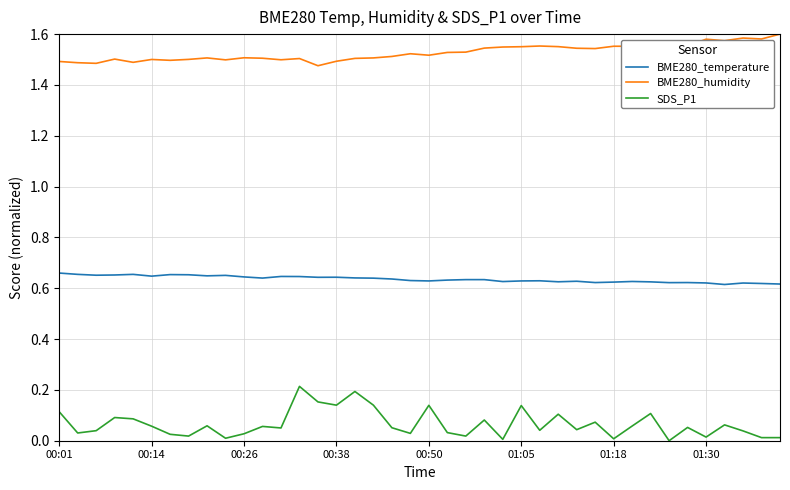

True or false: BME280_temperature and BME280_humidity cross at least once.

False